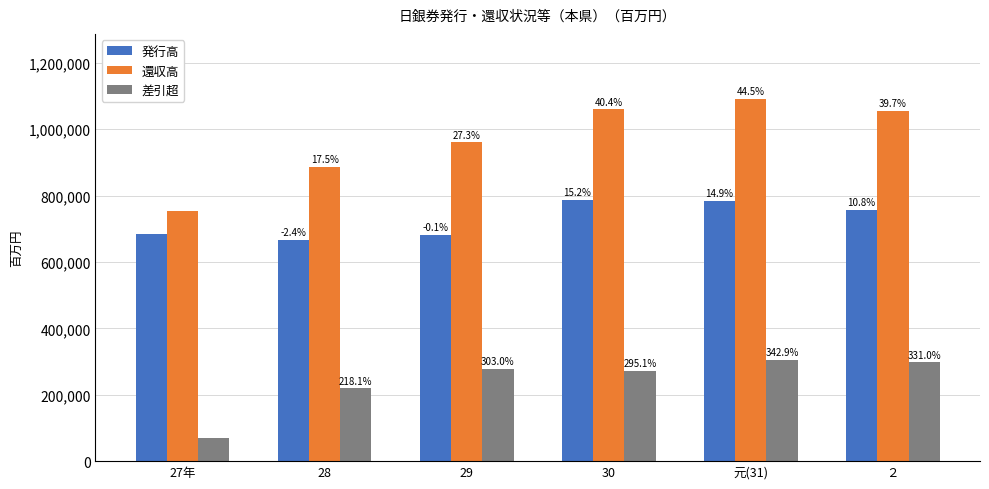

What are all the series names shown in the legend?

発行高, 還収高, 差引超